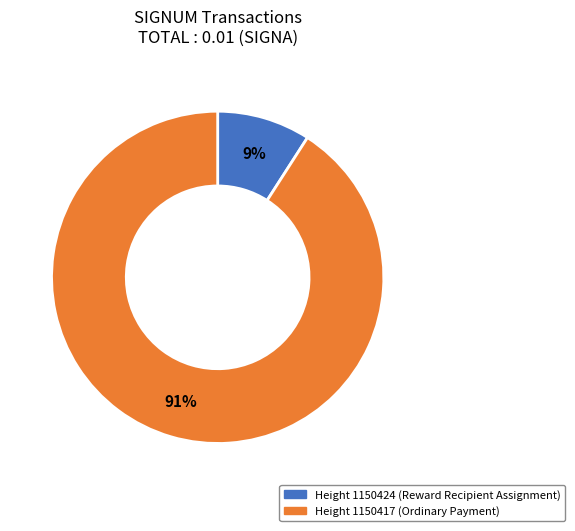

How many slices are in this pie chart?

2